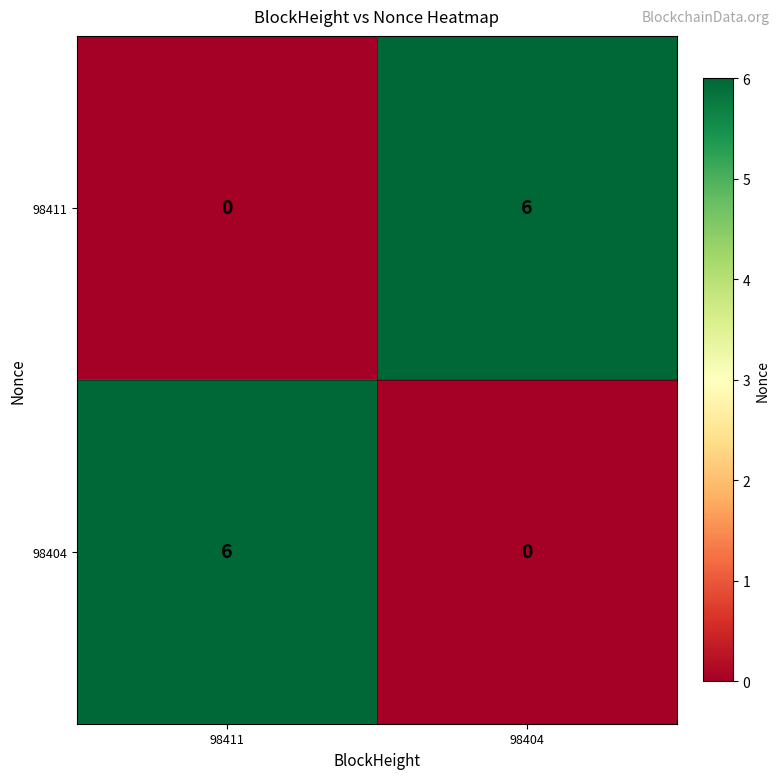

What is the greatest value displayed?

6